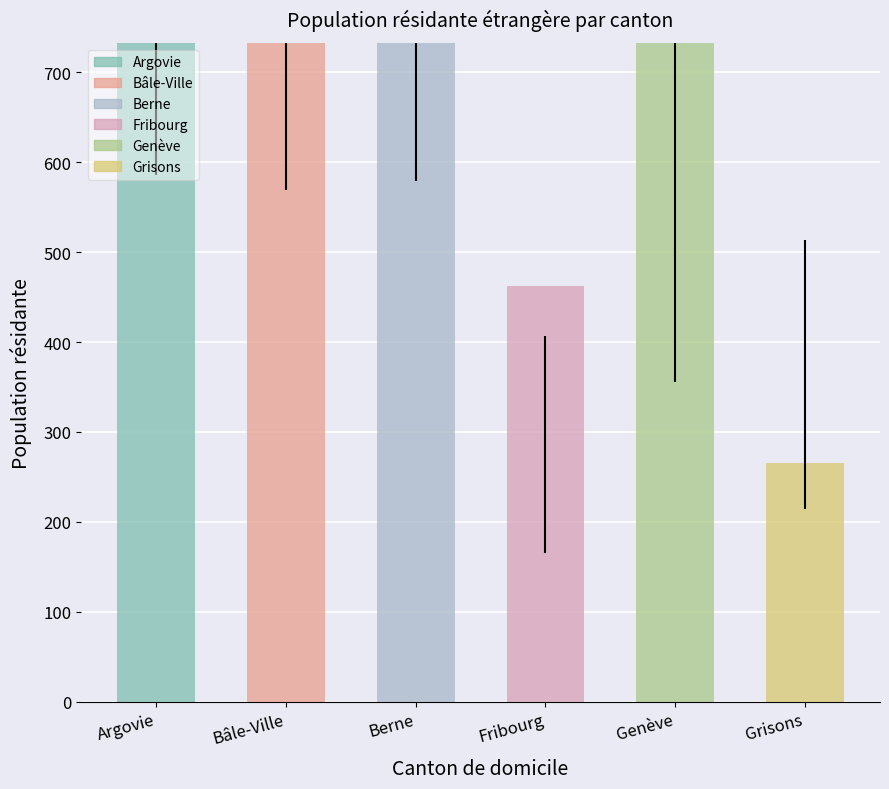

What is the label of the 5th bar from the right?

Bâle-Ville